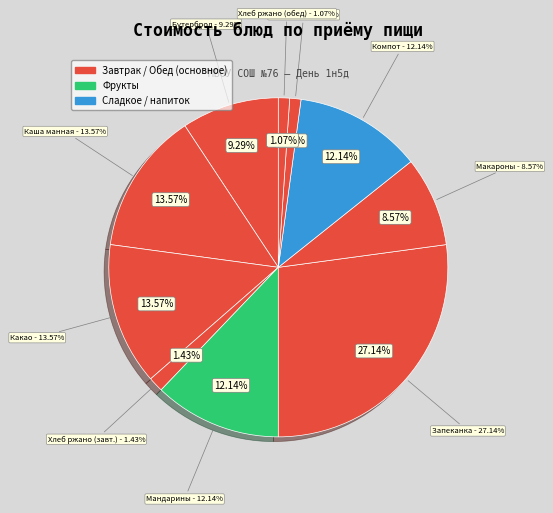

To the nearest percent, what percentage of the pie is Компот из мандариновый?

12%